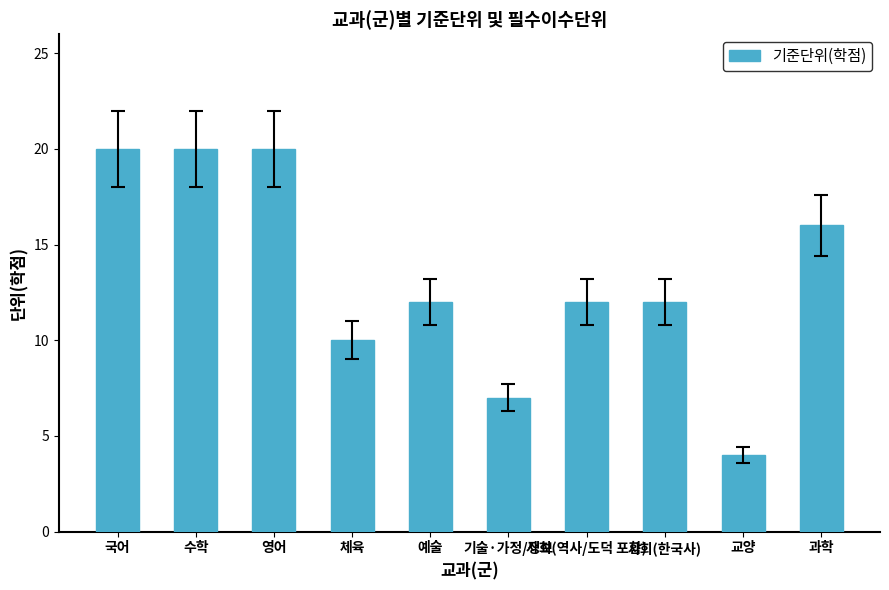

What is the change in value from 예술 to 과학?

+4